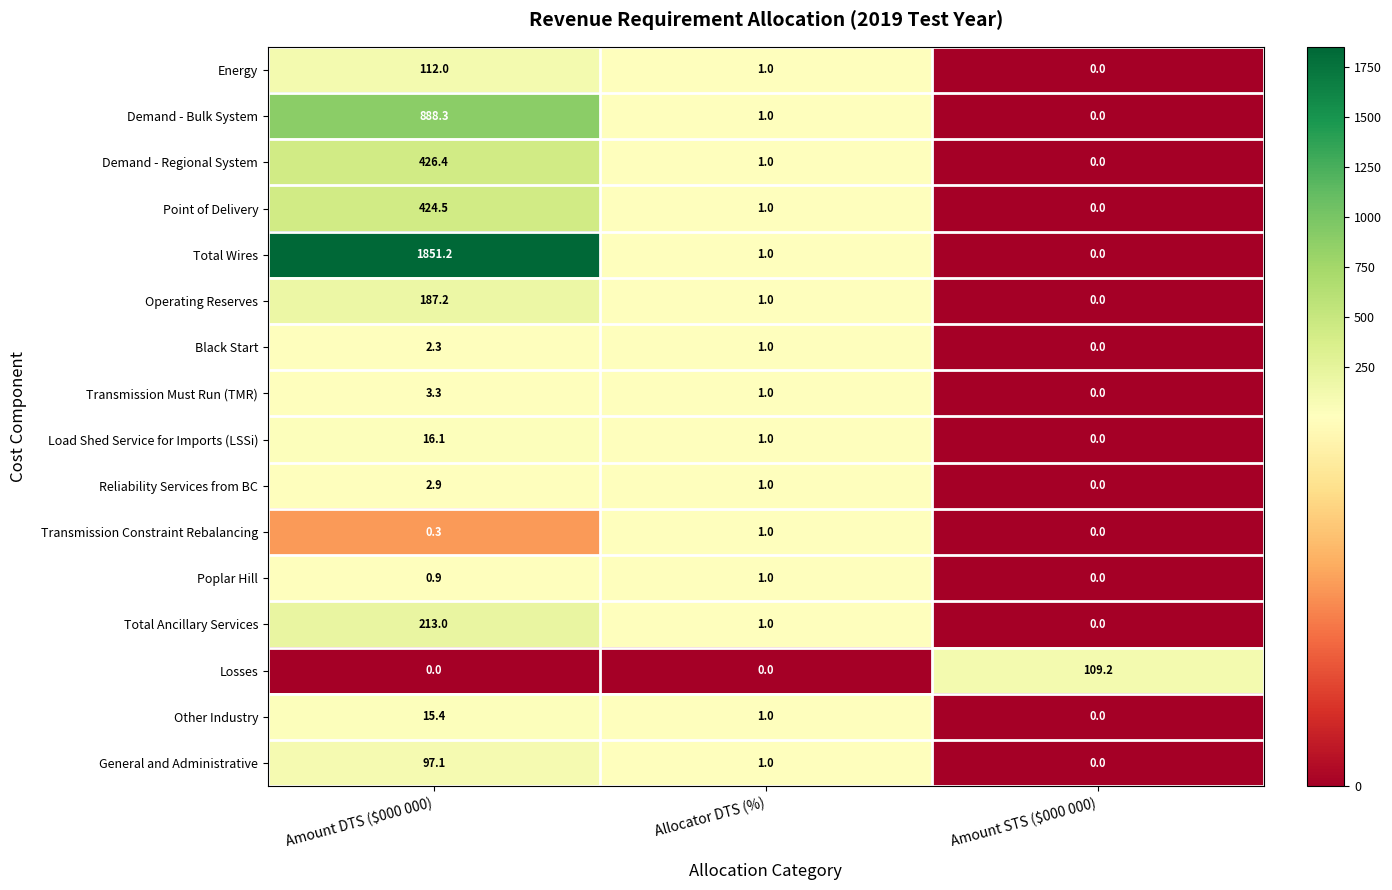

Which series has the widest spread of values?

Total Wires